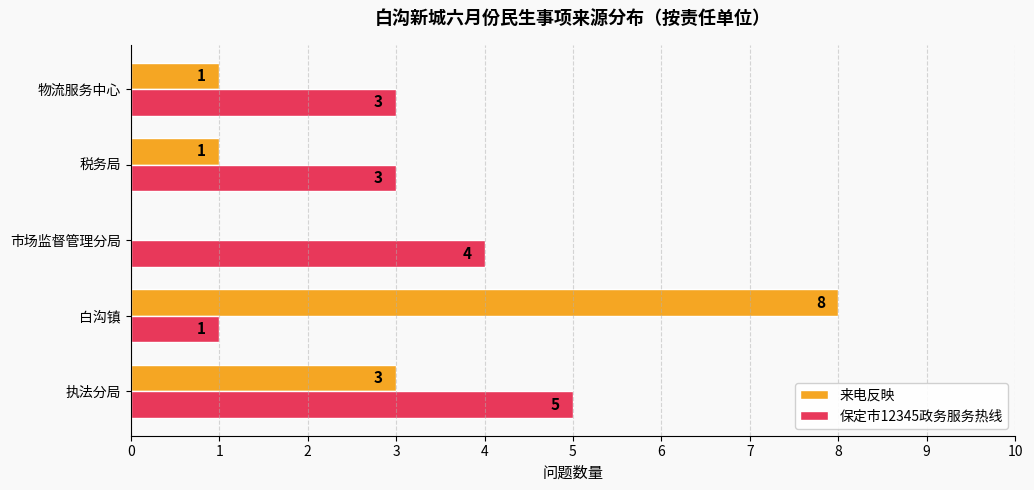

How many positive values does the 来电反映 series have?

4